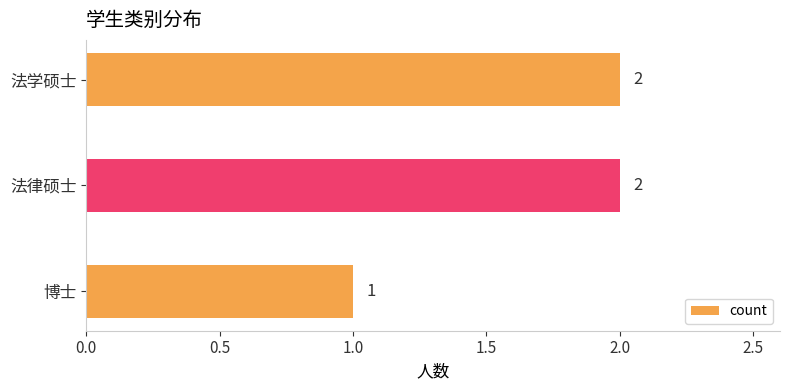

What is the sum of the values at 法律硕士 and 博士?

3